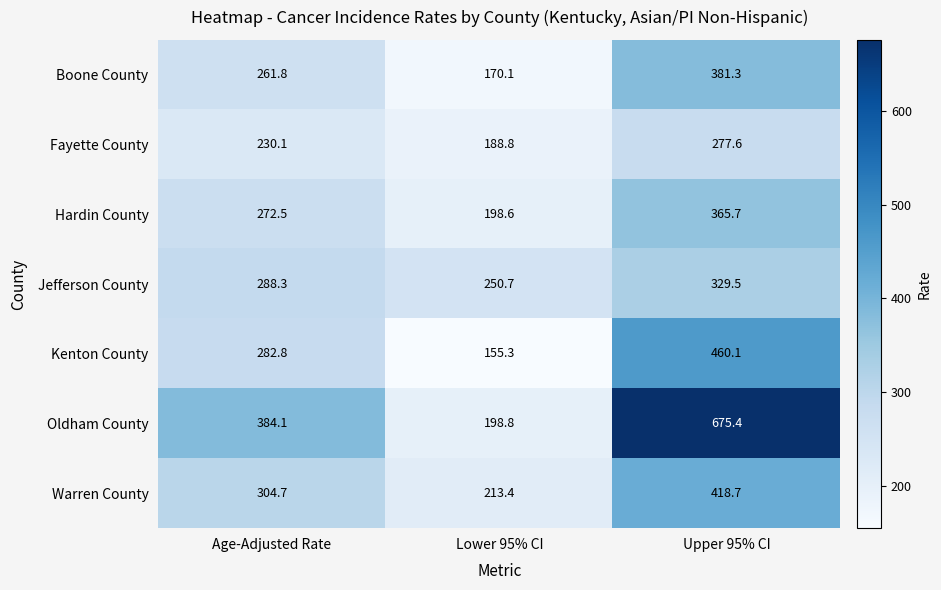

True or false: Warren County has a value of 304.7 at Age-Adjusted Rate.

True